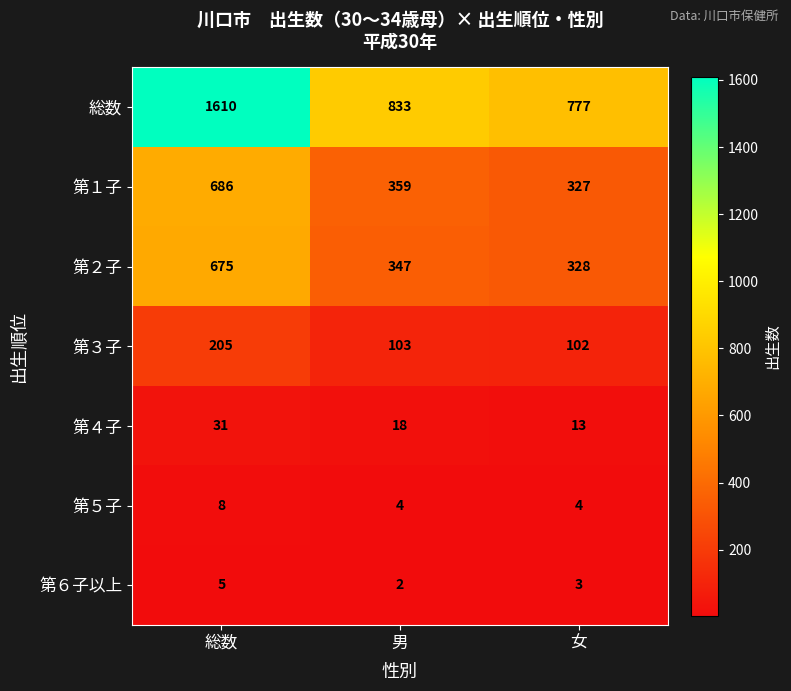

What is the minimum value for 第５子?

4